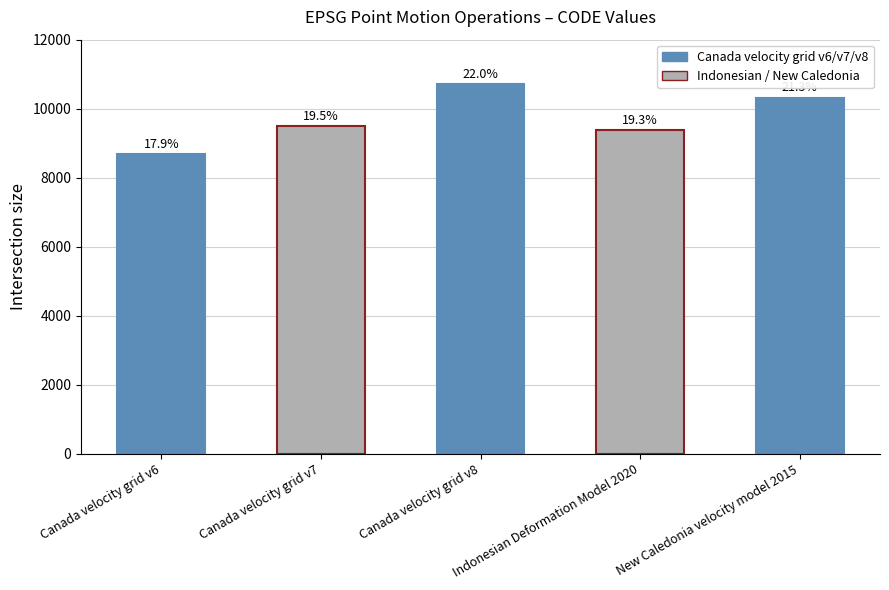

Reading left to right, extract all data points from this chart.

8676	9483	10707	9375	10323